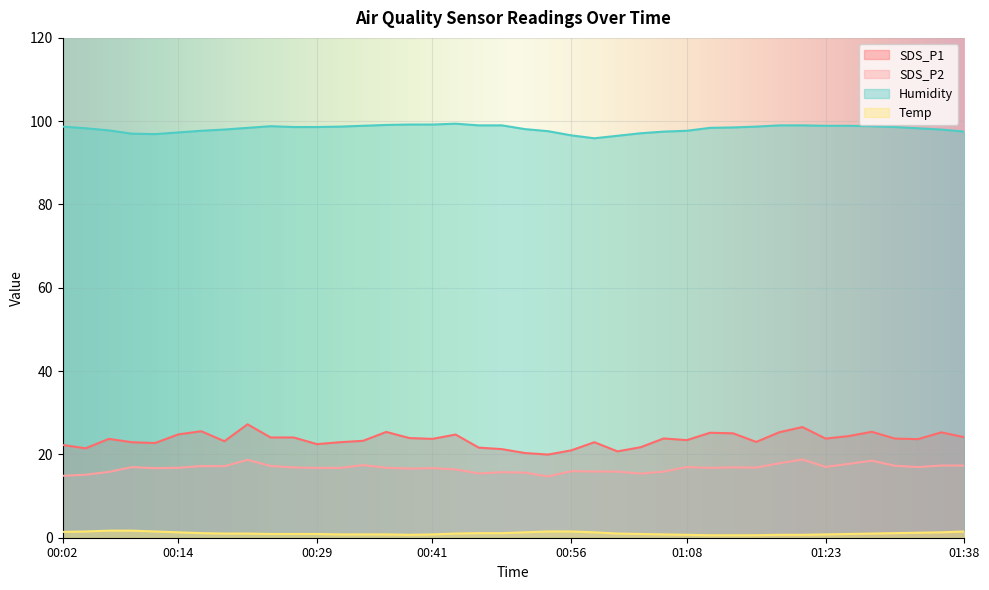

What position from the left is 01:01?

25